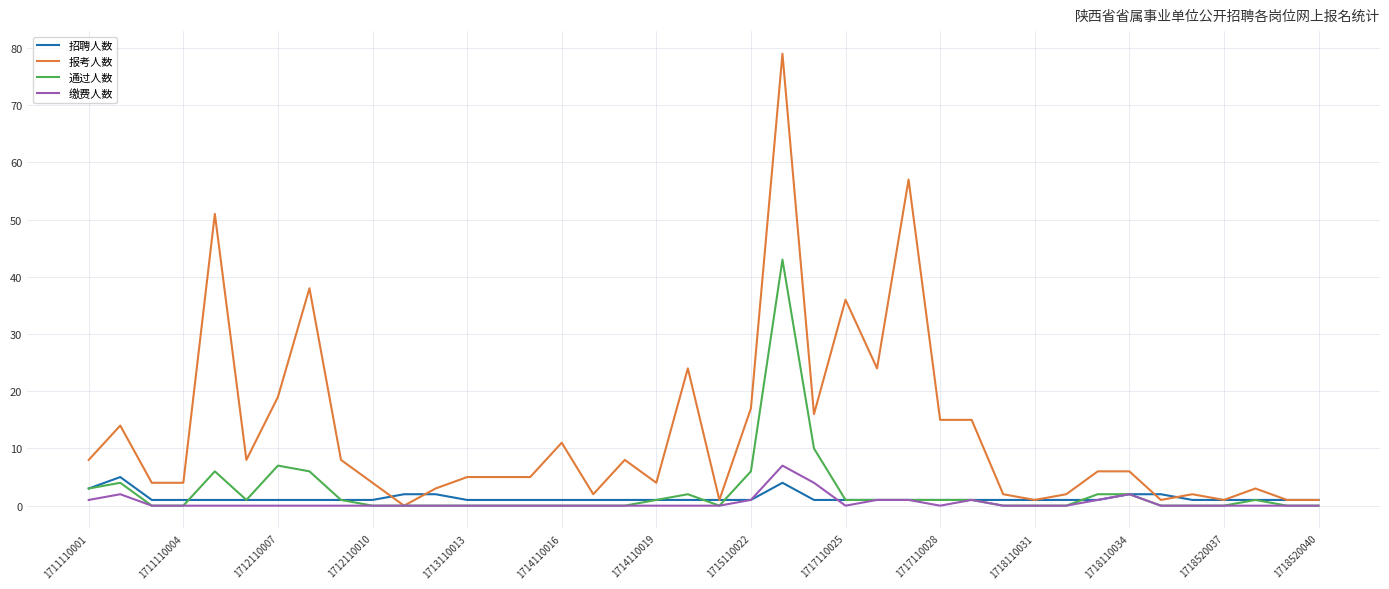

What is the difference between the maximum and minimum values in the 通过人数 series?

43